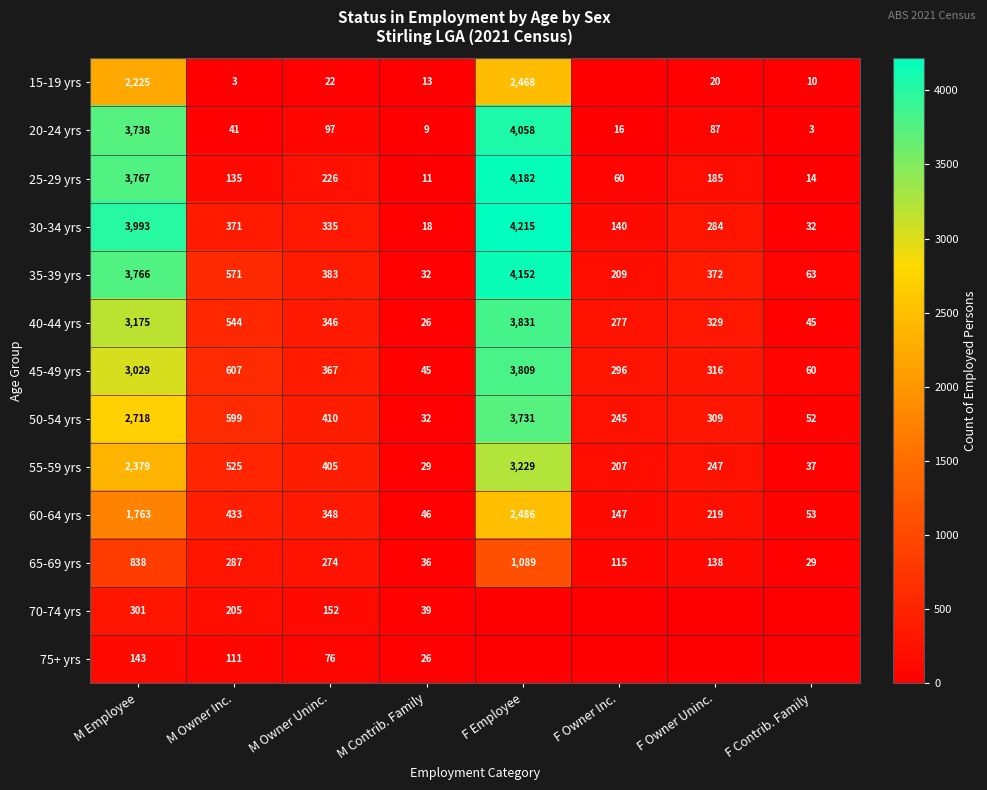

What is the spread (max minus min) of values at F Owner Uninc.?

372